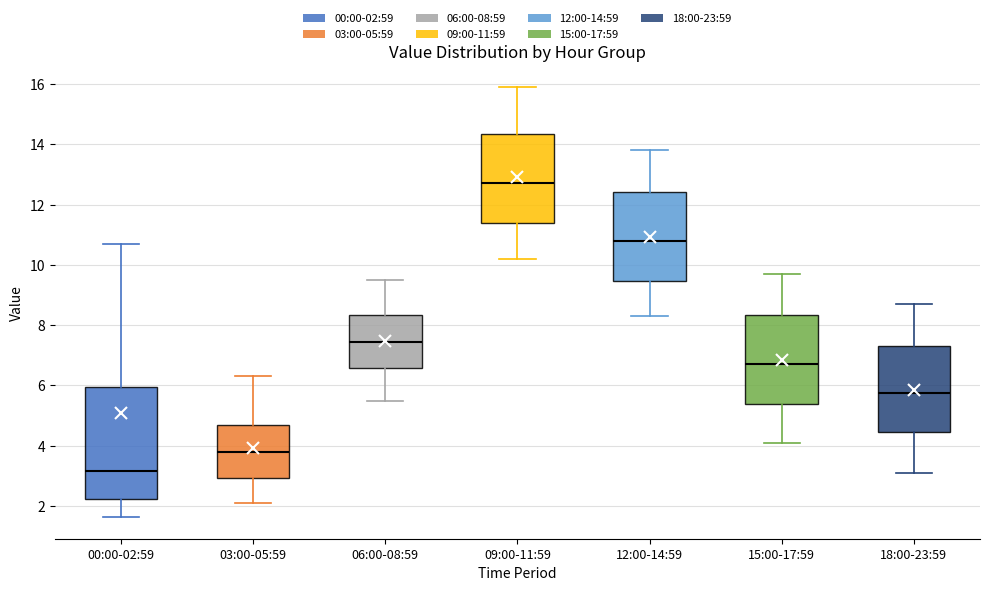

Reading left to right, transcribe this box plot: for each box, give where its median line is, the range the box spans, and where its two whiskers end, as read against the y-axis. The values are not printed on the chart, so give them approximately, as read against the axis.

00:00-02:59: median 3.2, box 2.2 to 6.0, whiskers 1.6 to 10.6
03:00-05:59: median 3.8, box 3.0 to 4.6, whiskers 2.2 to 6.4
06:00-08:59: median 7.4, box 6.6 to 8.4, whiskers 5.6 to 9.6
09:00-11:59: median 12.8, box 11.4 to 14.4, whiskers 10.2 to 16.0
12:00-14:59: median 10.8, box 9.4 to 12.4, whiskers 8.4 to 13.8
15:00-17:59: median 6.8, box 5.4 to 8.4, whiskers 4.2 to 9.8
18:00-23:59: median 5.8, box 4.4 to 7.4, whiskers 3.2 to 8.8